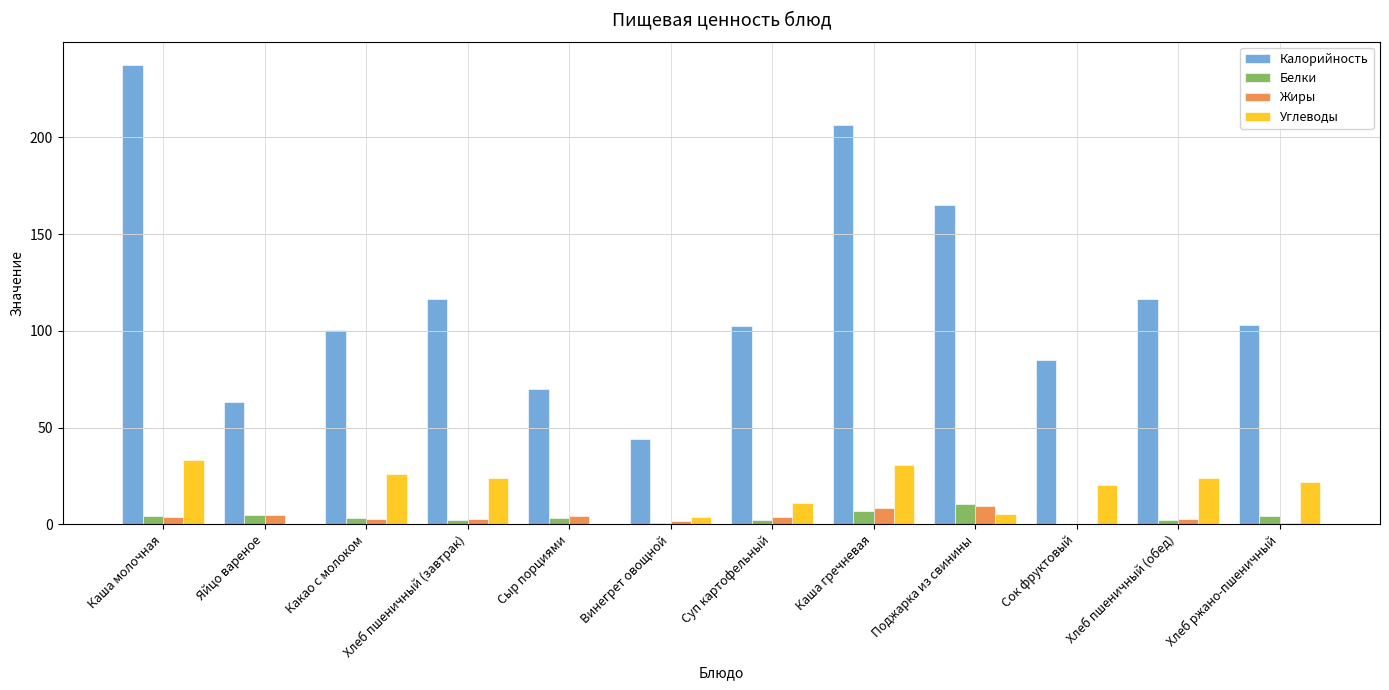

The Углеводы series shows 43.6 at Какао с молоком. True or false?

False